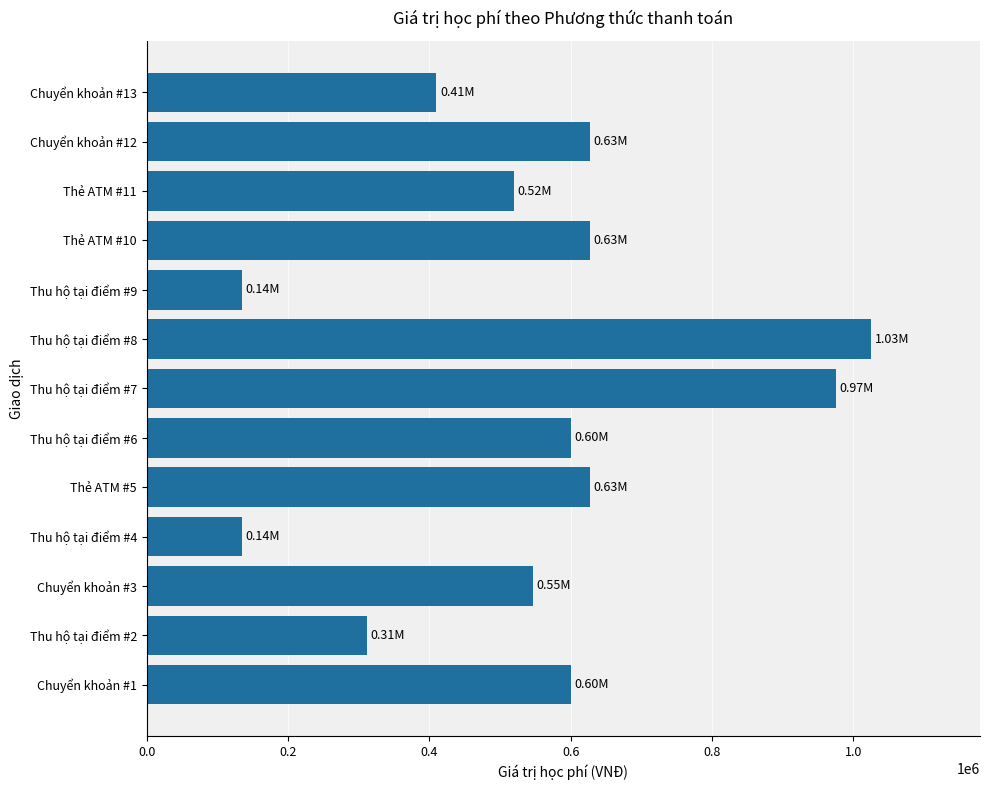

Between Thẻ ATM #10 and Thu hộ tại điểm #8, which is larger?

Thu hộ tại điểm #8